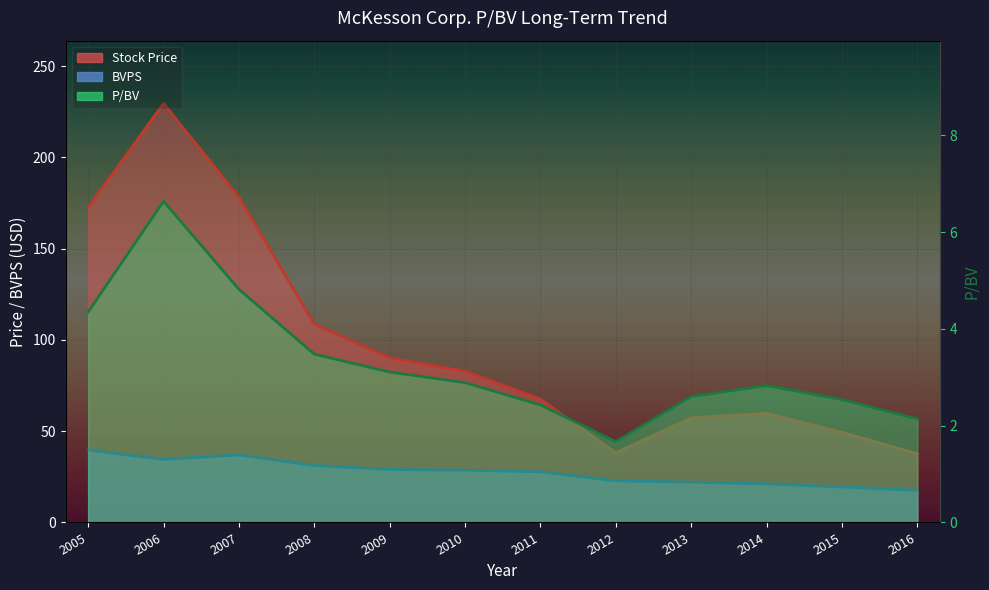

The Stock Price series shows 59.8 at 2014. True or false?

True